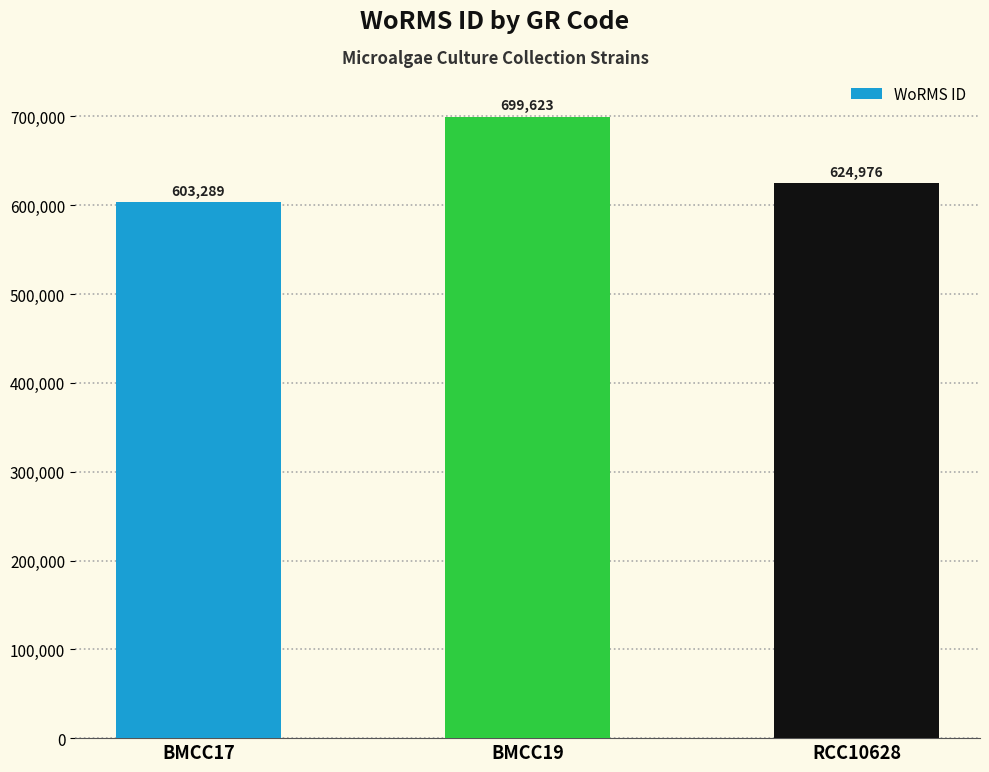

What position from the right is BMCC19?

2